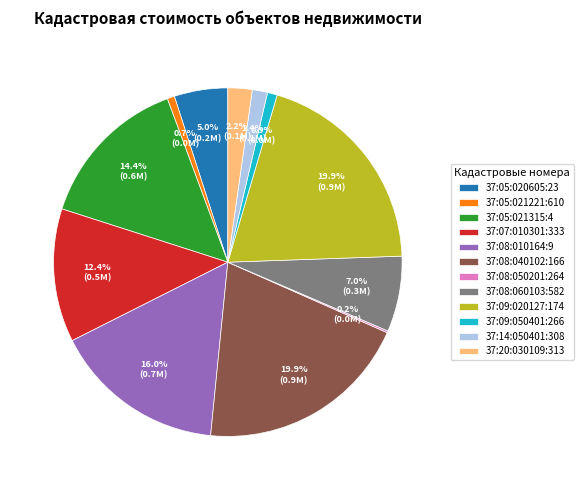

Does 37:09:020127:174 account for over 50% of the chart?

No